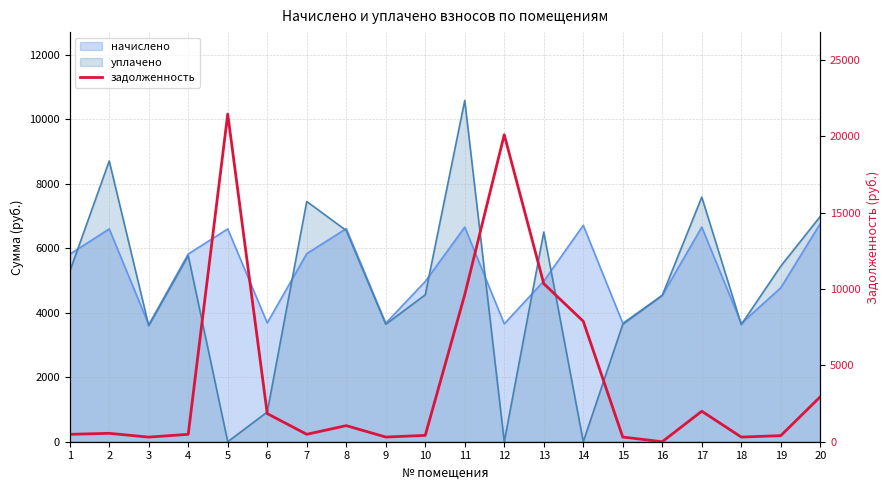

How many categories are shown in the chart?

20